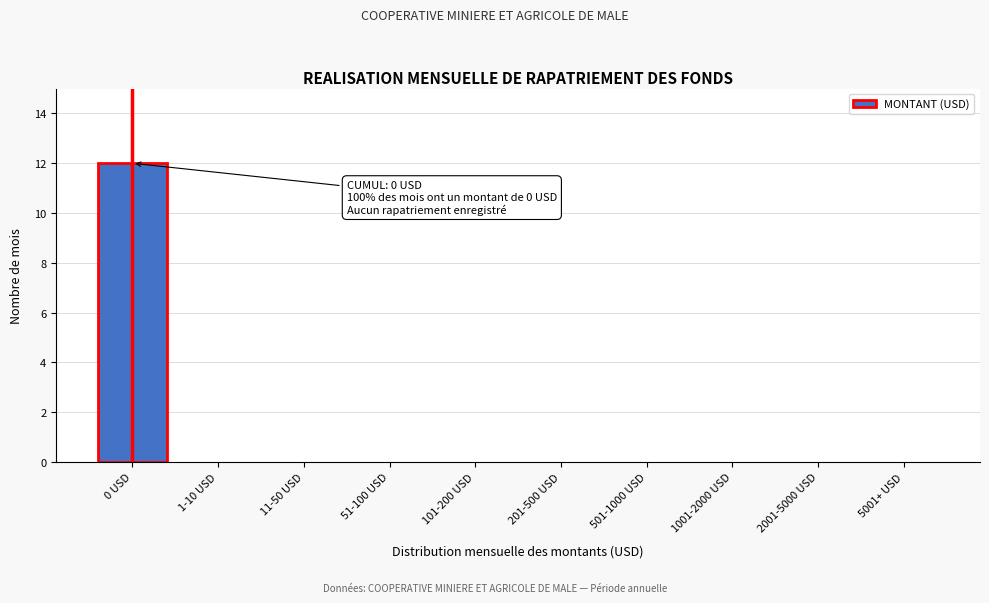

Reading right to left, extract all data points from this chart.

5001+ USD=0	2001-5000 USD=0	1001-2000 USD=0	501-1000 USD=0	201-500 USD=0	101-200 USD=0	51-100 USD=0	11-50 USD=0	1-10 USD=0	0 USD=12